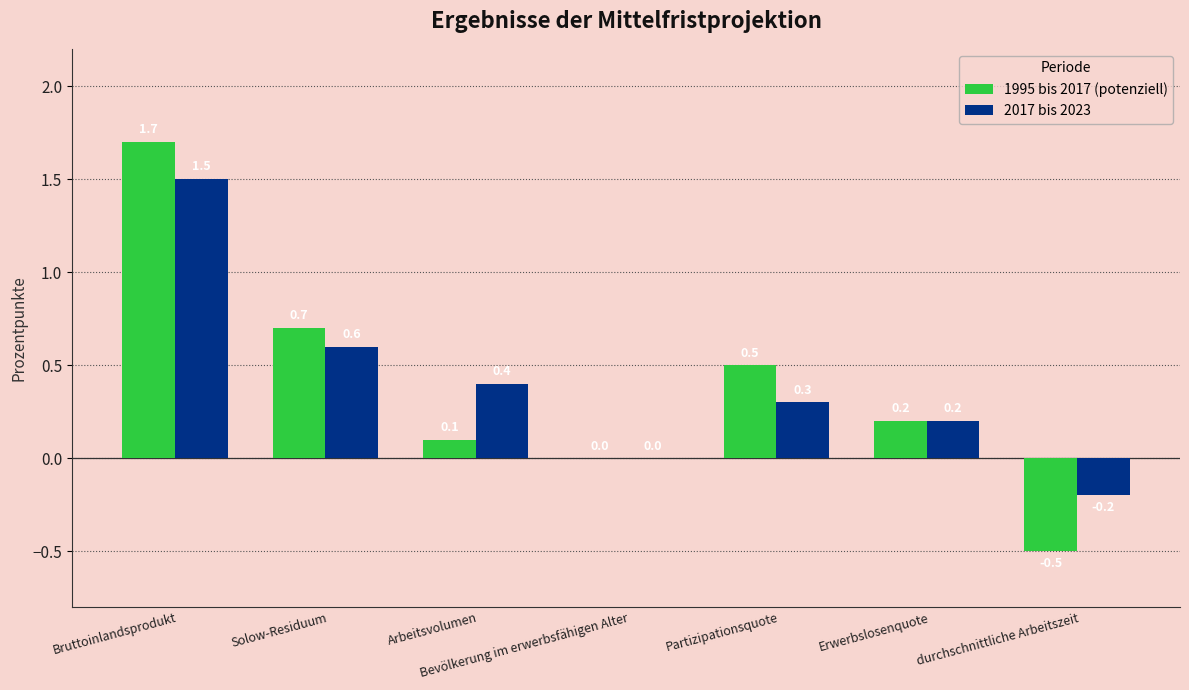

The value of 2017 bis 2023 at Bevölkerung im erwerbsfähigen Alter is 0.9. True or false?

False